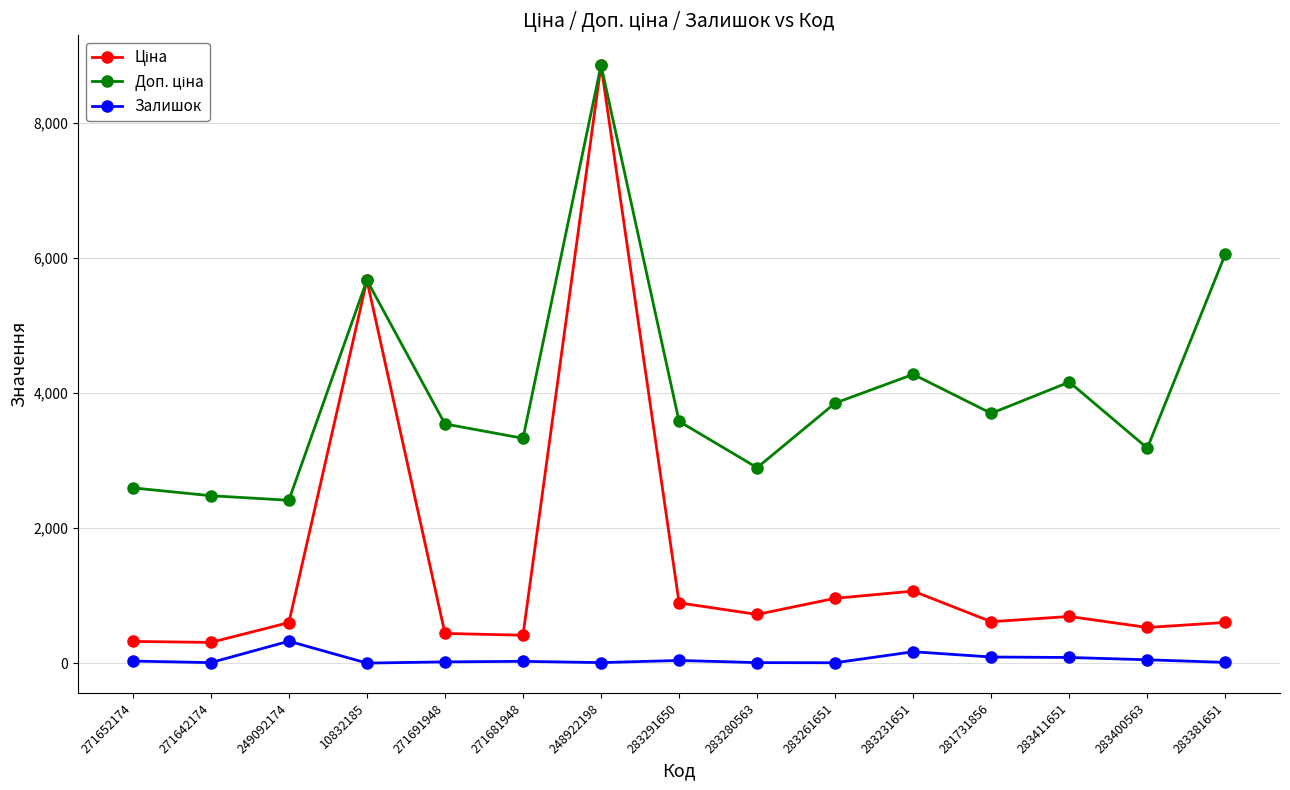

The Залишок series shows 87.0 at 283411651. True or false?

True